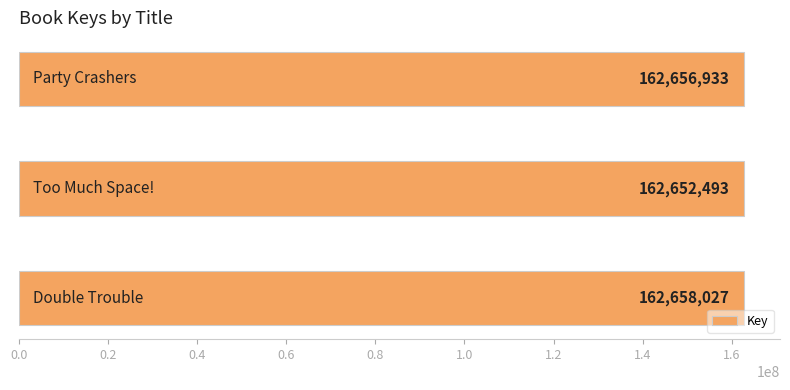

What is the sum of all values?

487967453